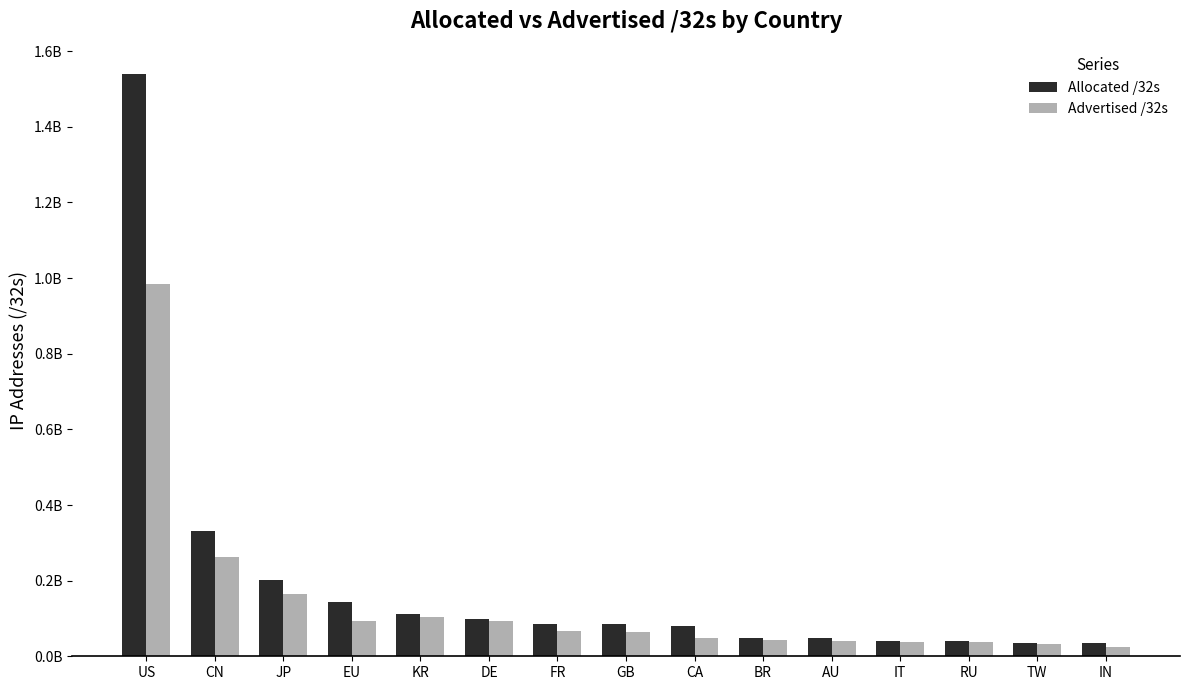

What is the difference between the Advertised /32s values at FR and AU?

26988640